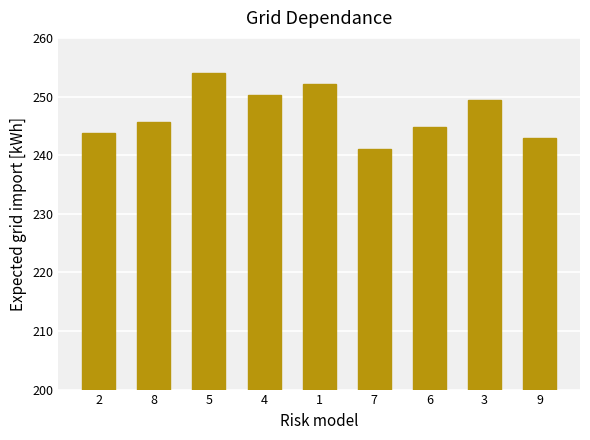

Reading left to right, what are all the values shown in this chart?

243.8	245.6	254.0	250.3	252.1	241.0	244.7	249.4	242.9